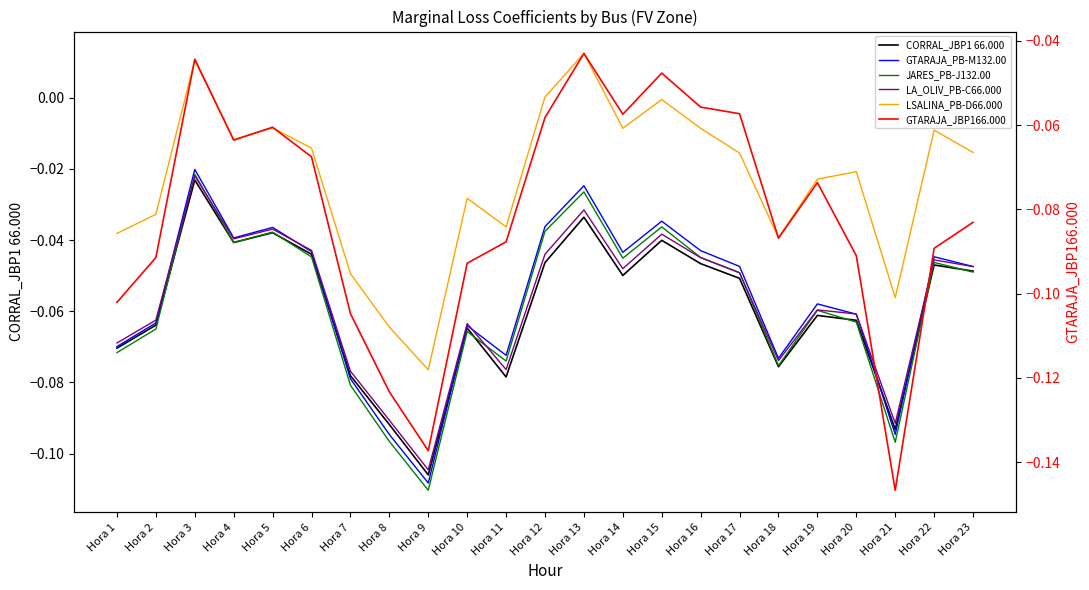

How many lines are shown in the chart?

6